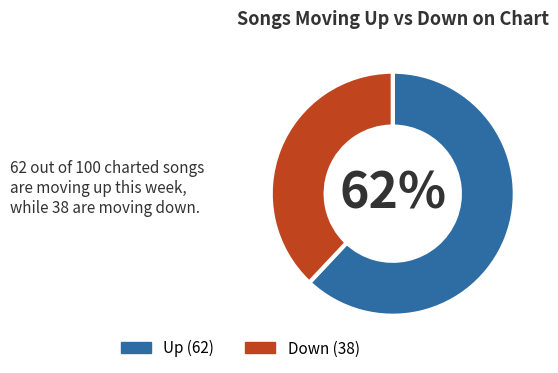

Does any single category account for the majority?

Yes